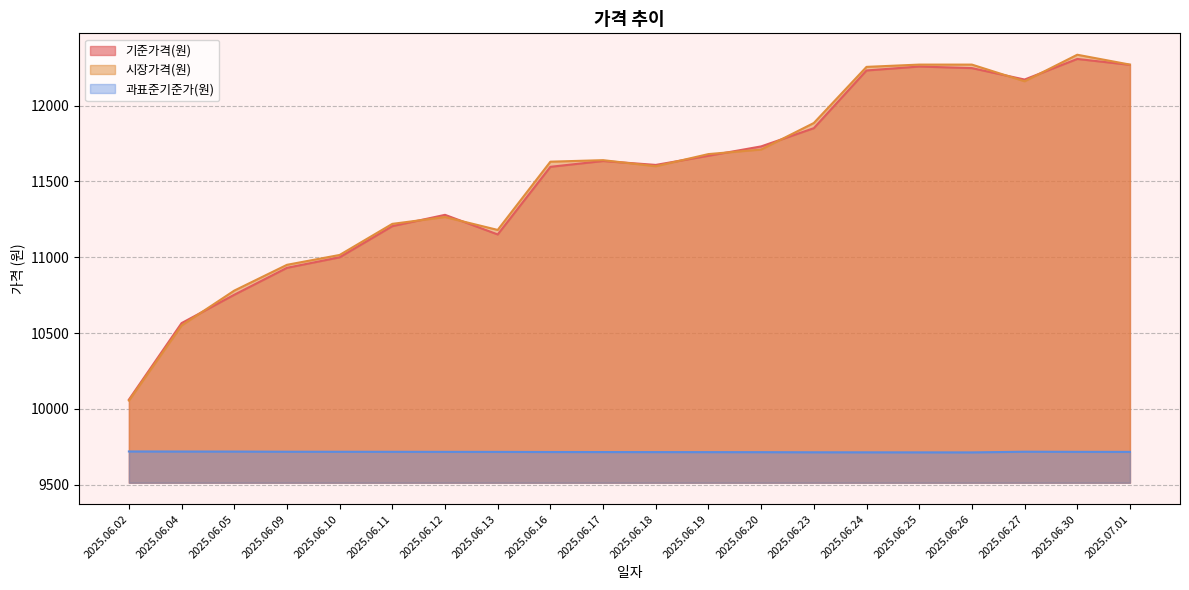

At which category does 과표준기준가(원) reach its first local valley?

2025.06.26